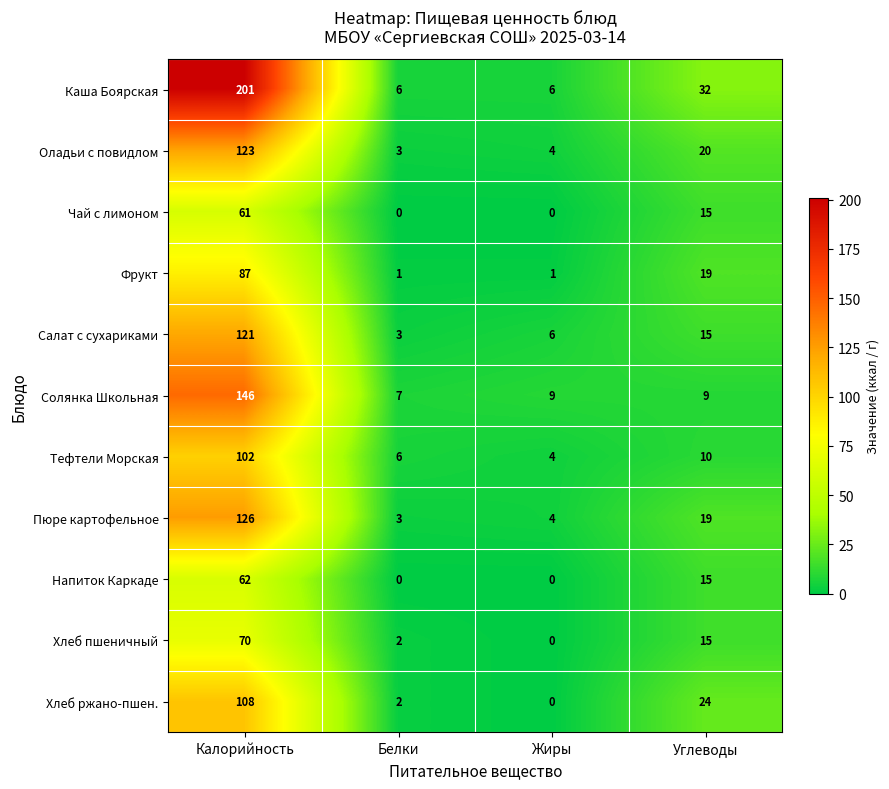

Which series has the largest range (max minus min)?

Каша Боярская